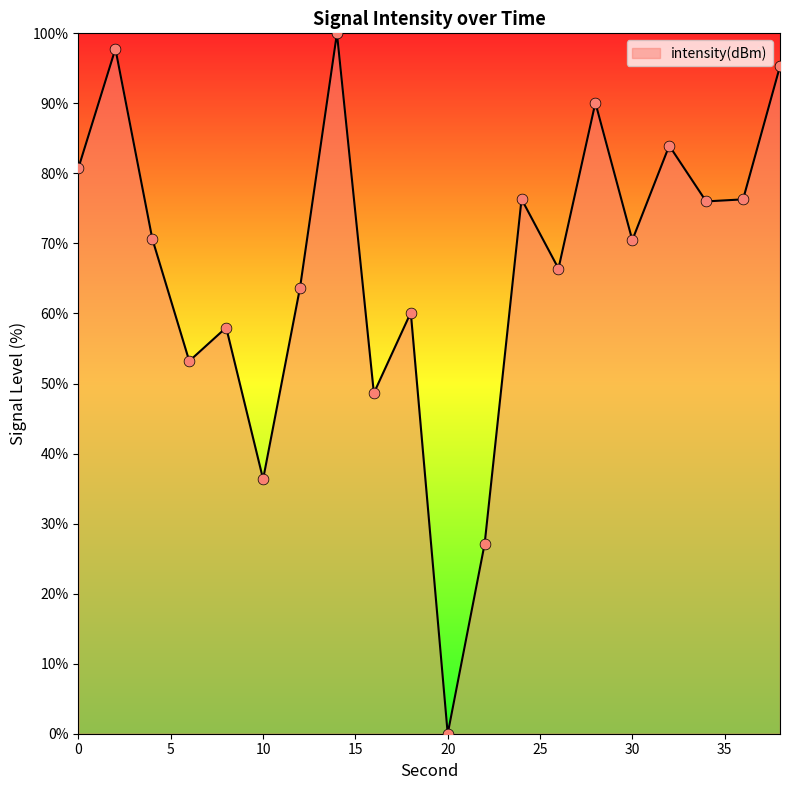

What is the greatest value displayed?

100.0